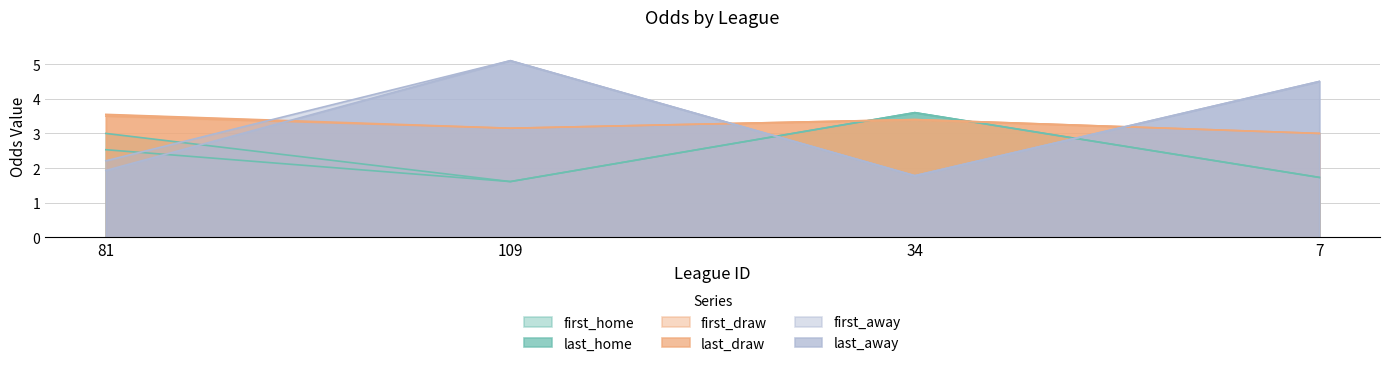

What is the approximate value of first_away at 109?

5.1